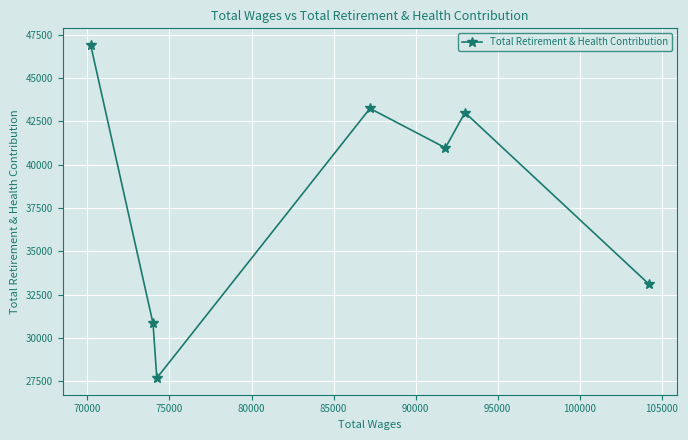

True or false: the data shows 56633 at 75000.

False